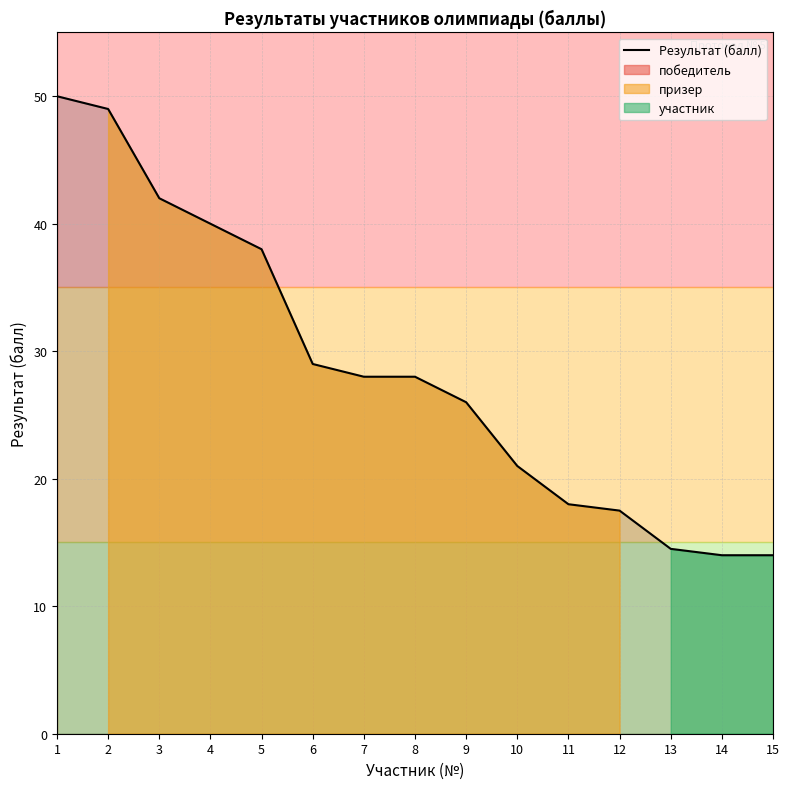

What is the difference between the maximum and minimum values?

36.0